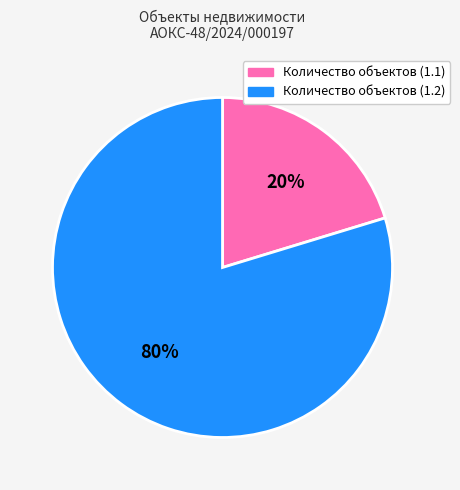

Which category has the biggest portion of the pie?

Количество объектов (1.2)